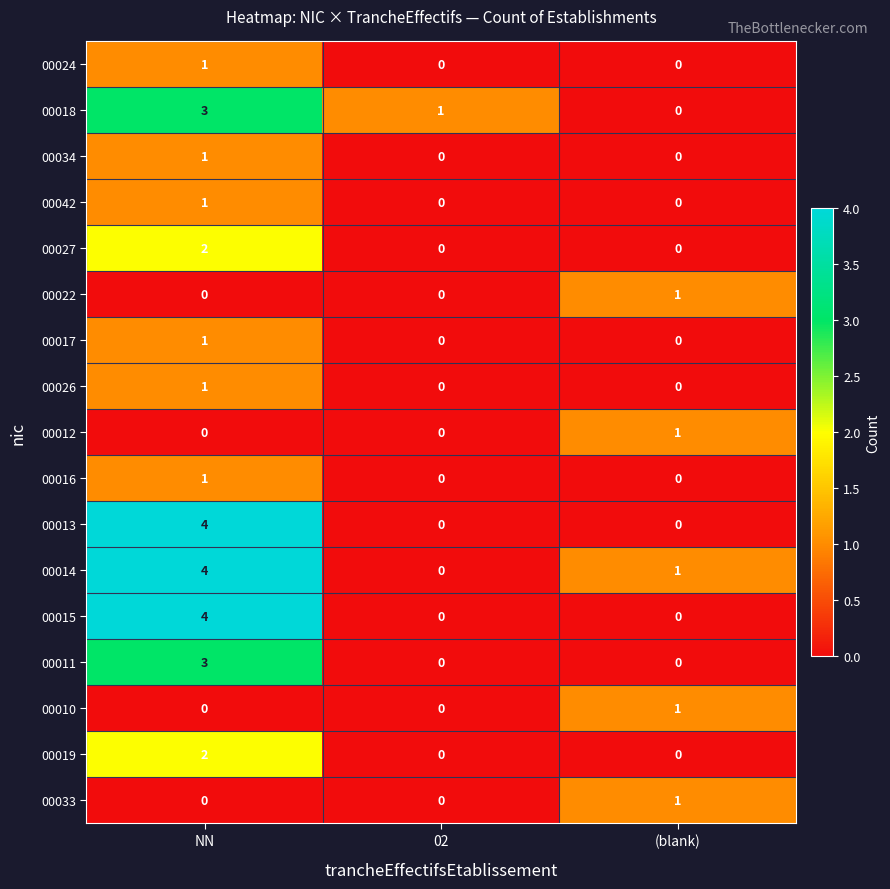

What is the difference between the highest and lowest values at NN?

4